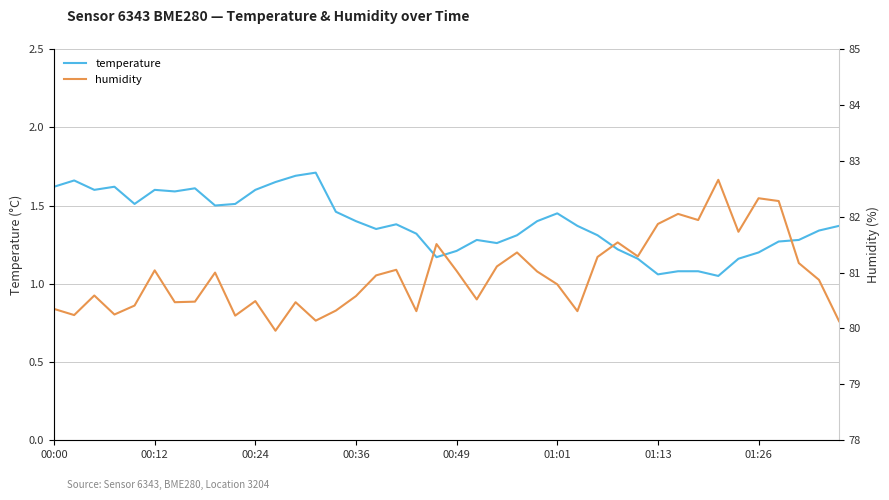

Reading left to right, transcribe all the data shown in this chart.

temperature: 1.6	1.7	1.6	1.6	1.5	1.6	1.6	1.6	1.5	1.5	1.6	1.6	1.7	1.7	1.5	1.4	1.4	1.4	1.3	1.2	1.2	1.3	1.3	1.3	1.4	1.4	1.4	1.3	1.2	1.2	1.1	1.1	1.1	1.1	1.2	1.2	1.3	1.3	1.3	1.4
humidity: 80.3	80.2	80.6	80.2	80.4	81.0	80.5	80.5	81.0	80.2	80.5	80.0	80.5	80.1	80.3	80.6	81.0	81.0	80.3	81.5	81.0	80.5	81.1	81.4	81.0	80.8	80.3	81.3	81.5	81.3	81.9	82.0	81.9	82.7	81.7	82.3	82.3	81.2	80.9	80.1